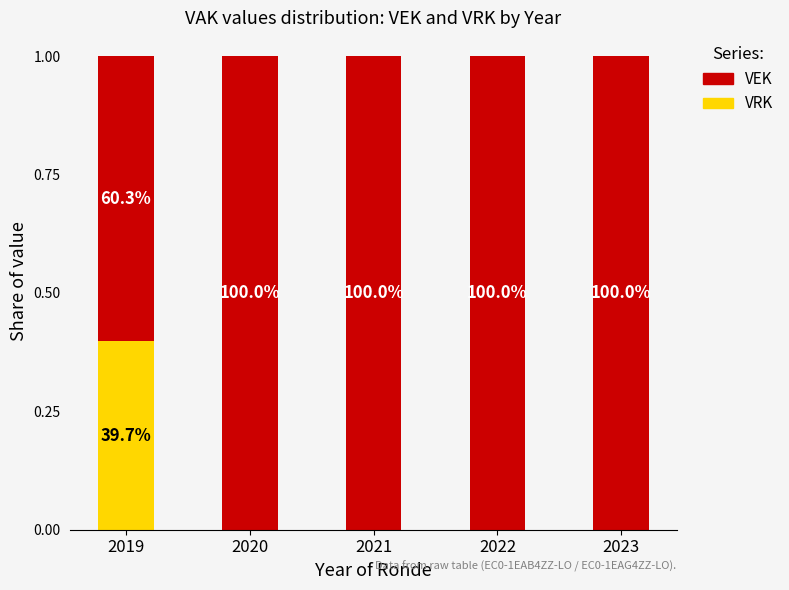

Rank the series by their average value, from highest to lowest.

VEK, VRK